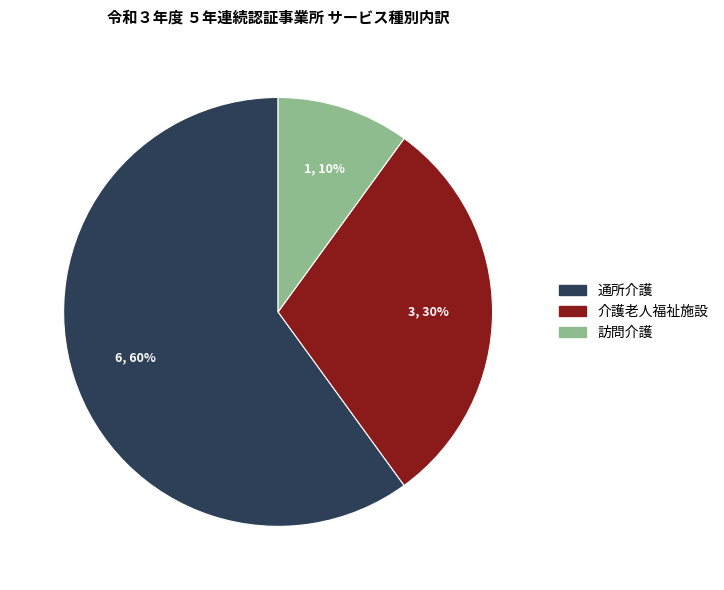

Which has a higher value, 通所介護 or 介護老人福祉施設?

通所介護